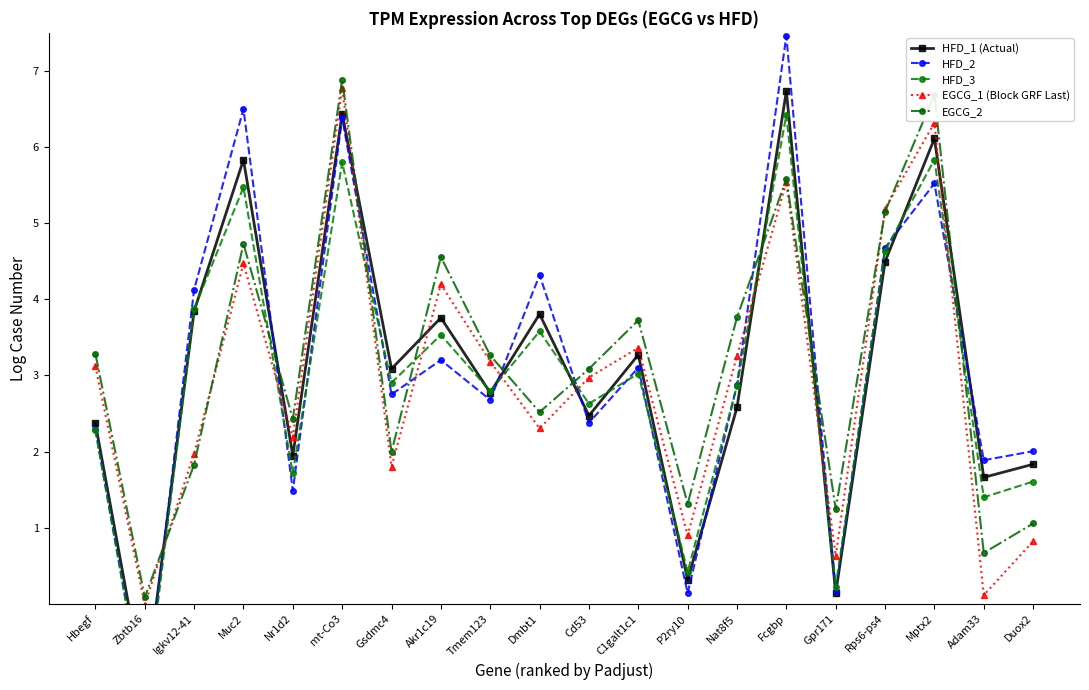

What is the greatest value displayed?

7.5